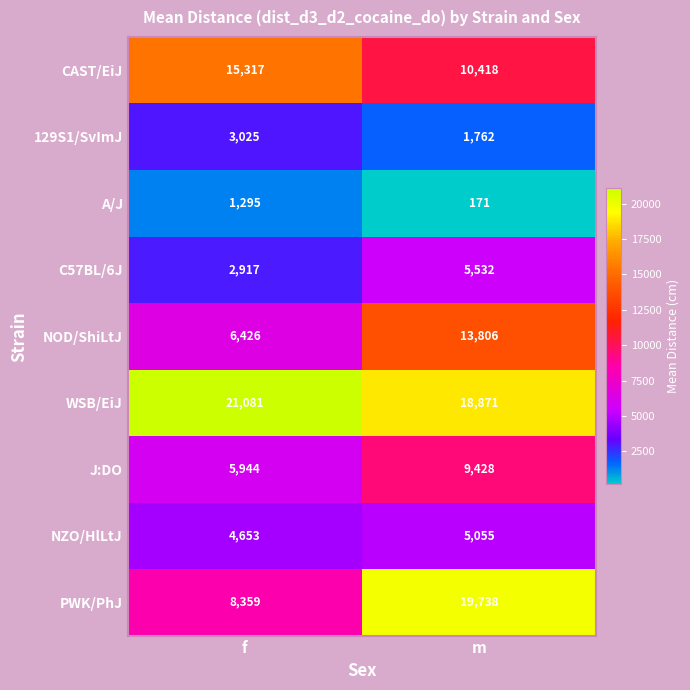

Between f and m, which series saw the biggest shift?

PWK/PhJ